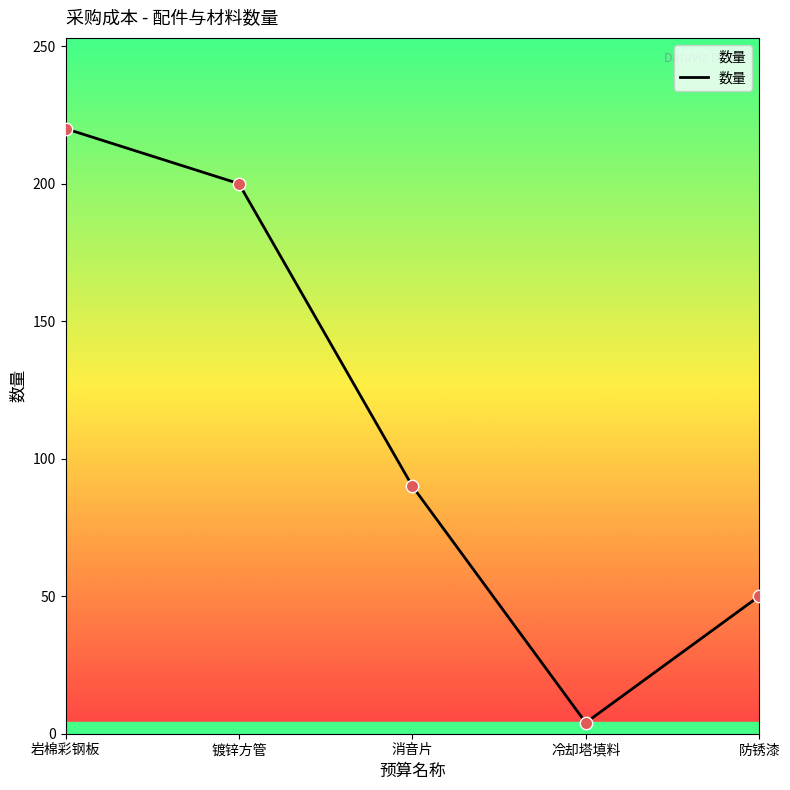

Approximately how many times larger is the value at 消音片 compared to 冷却塔填料?

22.5